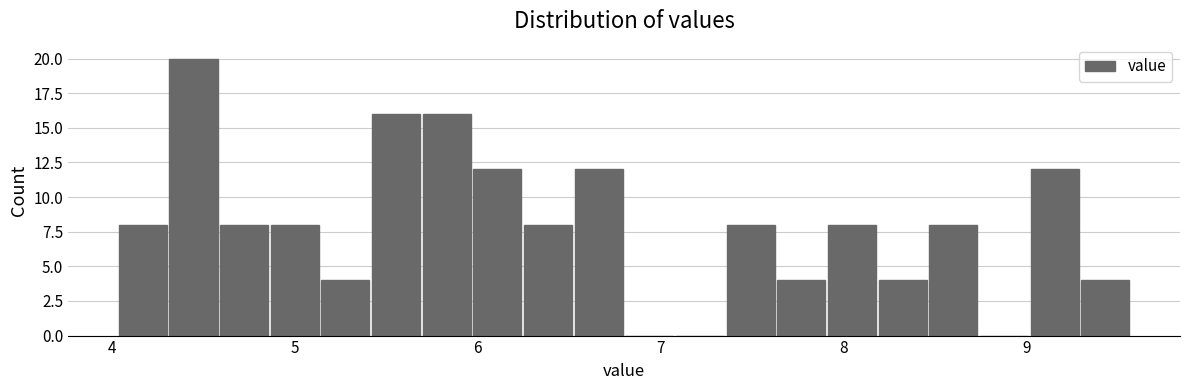

Read against the x-axis, roughly where is the centre of the tallest bar?

4.4